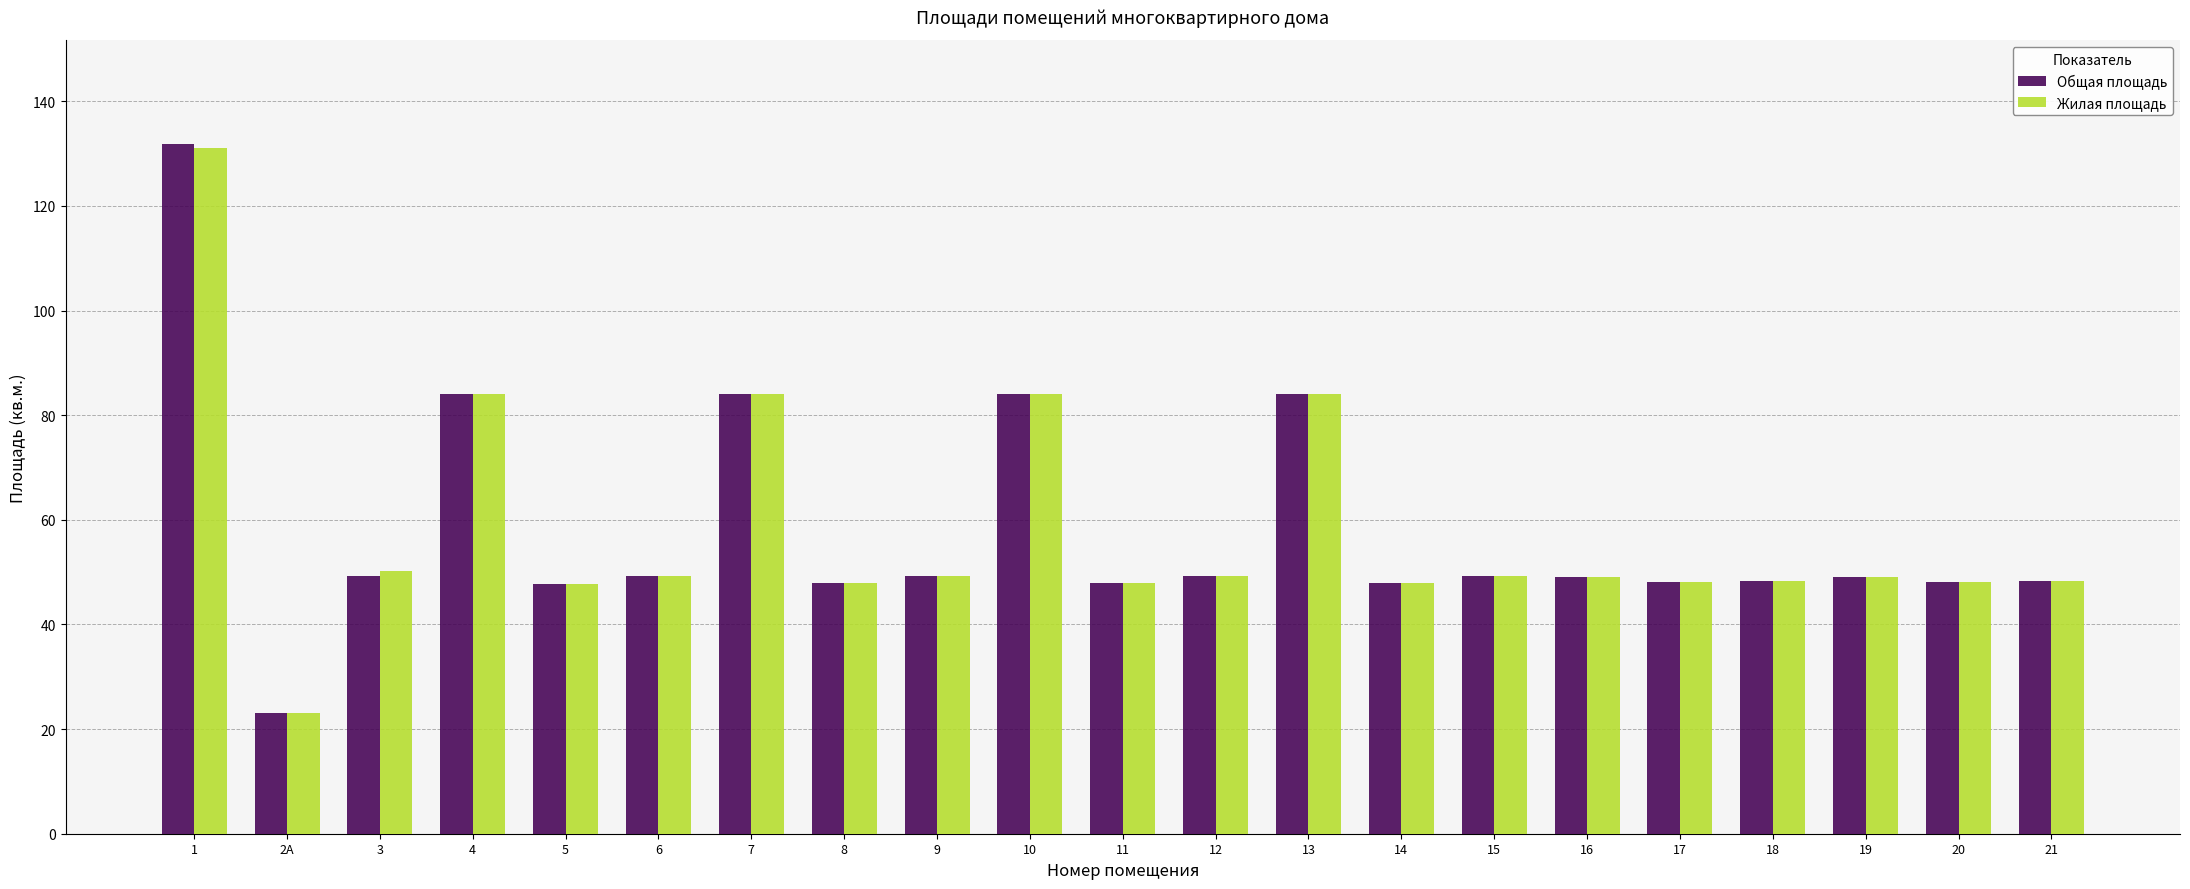

What is the spread (max minus min) of values at 2А?

0.1